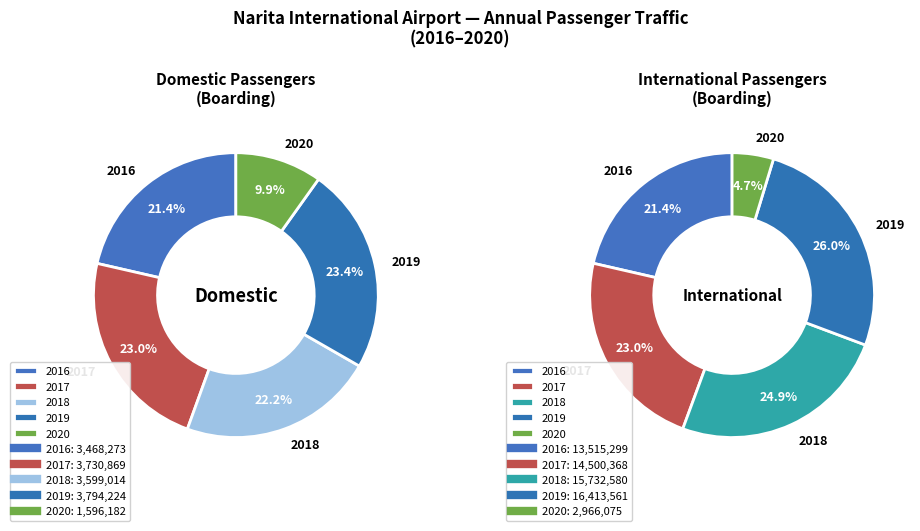

Is there any slice that represents more than half of the pie?

No